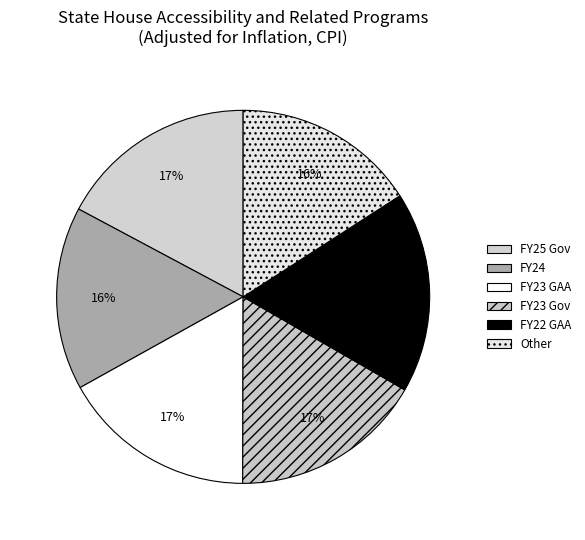

Which category has the biggest portion of the pie?

FY22 GAA